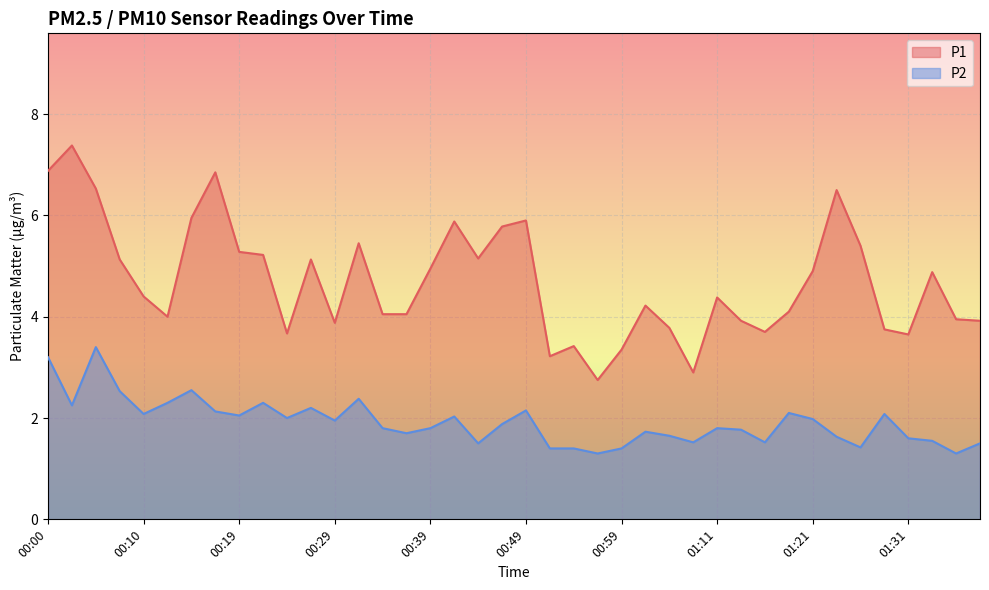

What is the approximate value of P1 at 00:10?

4.4